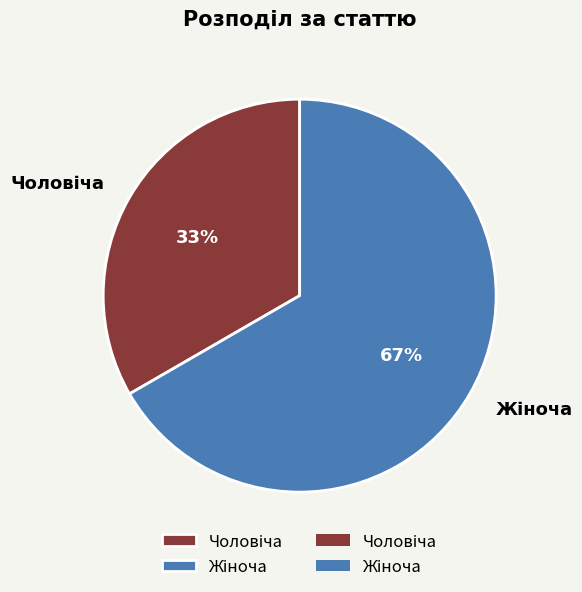

How many slices are in this pie chart?

2